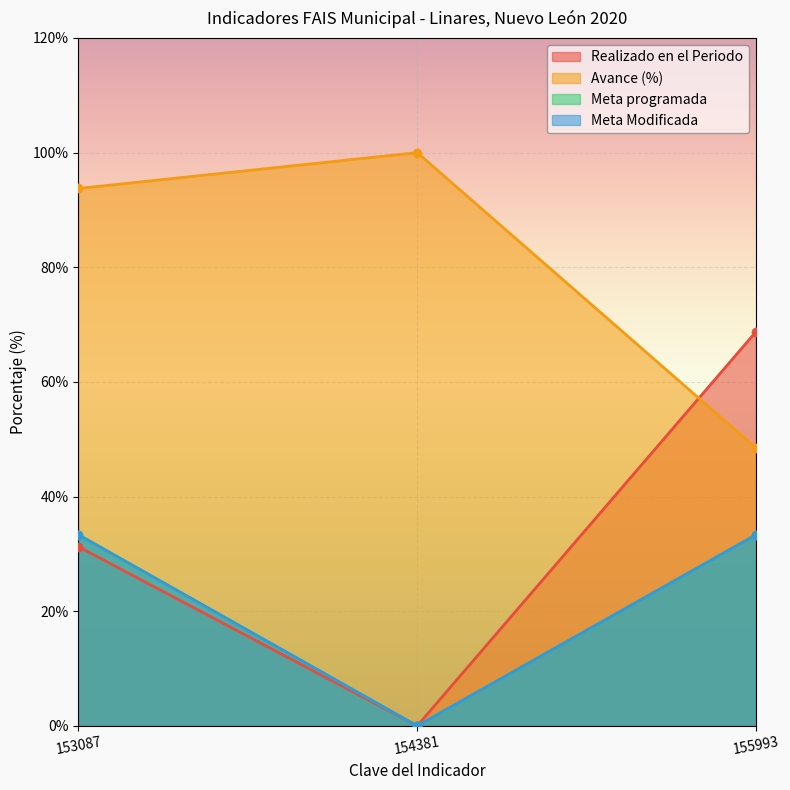

Which series has the widest spread of values?

Realizado en el Periodo